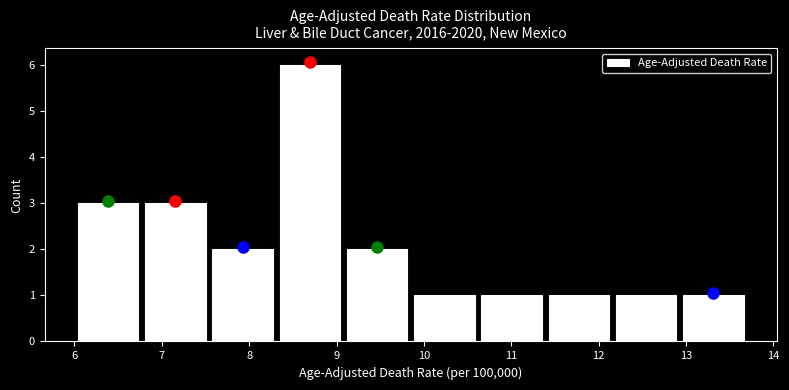

Over which range of the x-axis is the bar tallest?

8.31 to 9.08